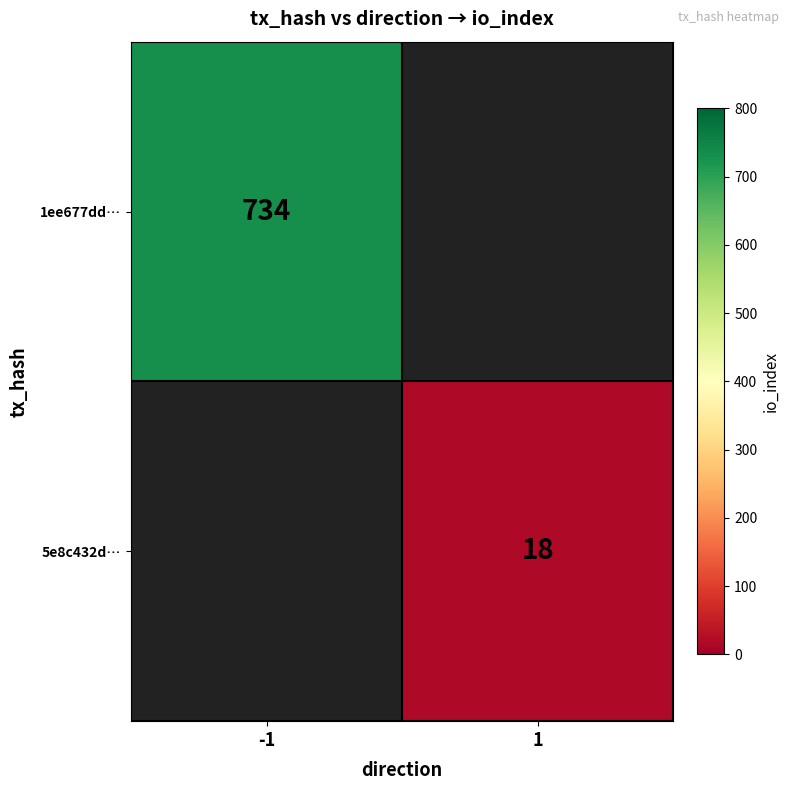

The value of 5e8c432d… at 1 is 9. True or false?

False